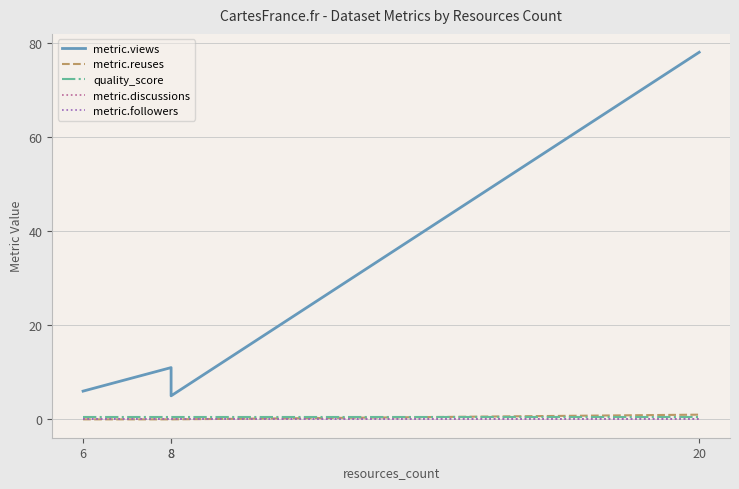

True or false: metric.views and metric.reuses intersect in this chart.

False